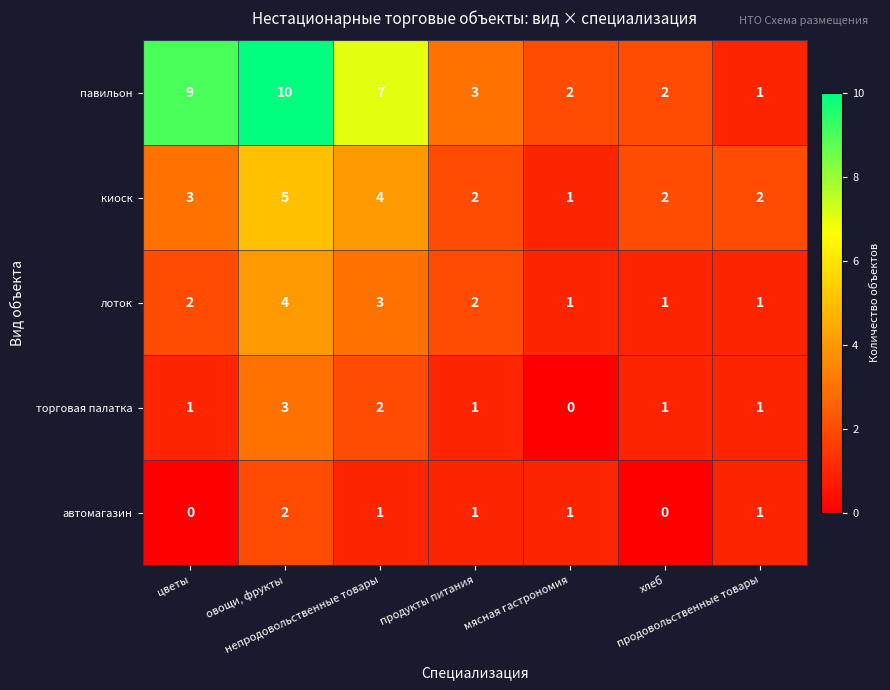

Which series has the largest range (max minus min)?

павильон